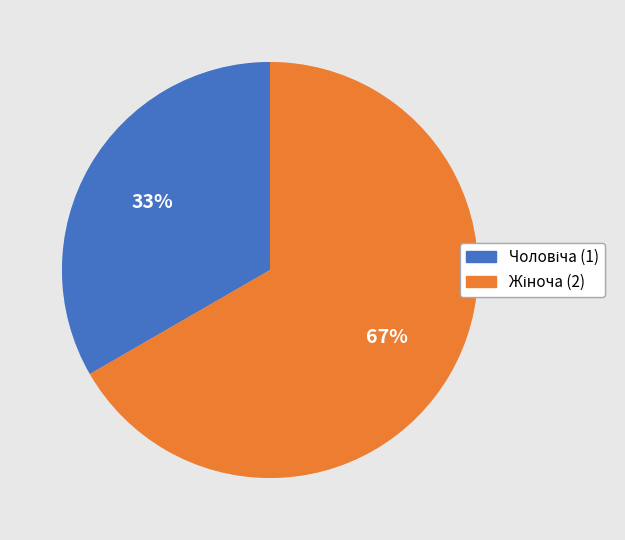

How many segments does this pie chart have?

2